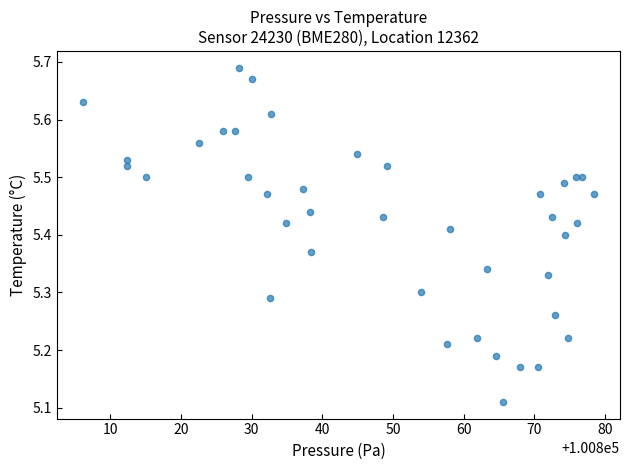

What is the range of Y values (max minus min)?

0.6